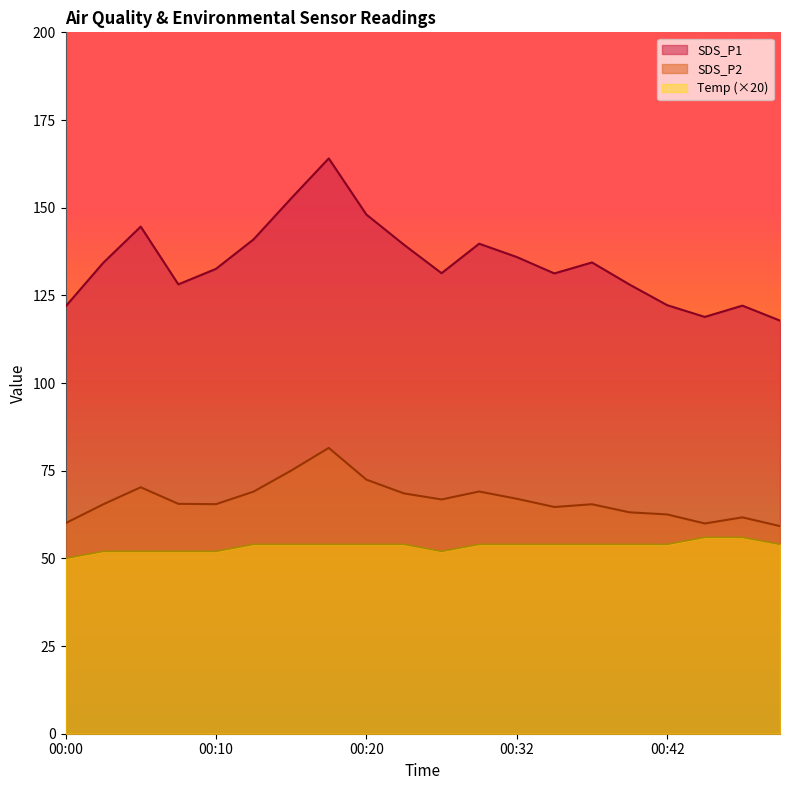

What are all the series names shown in the legend?

SDS_P1, SDS_P2, Temp (×20)